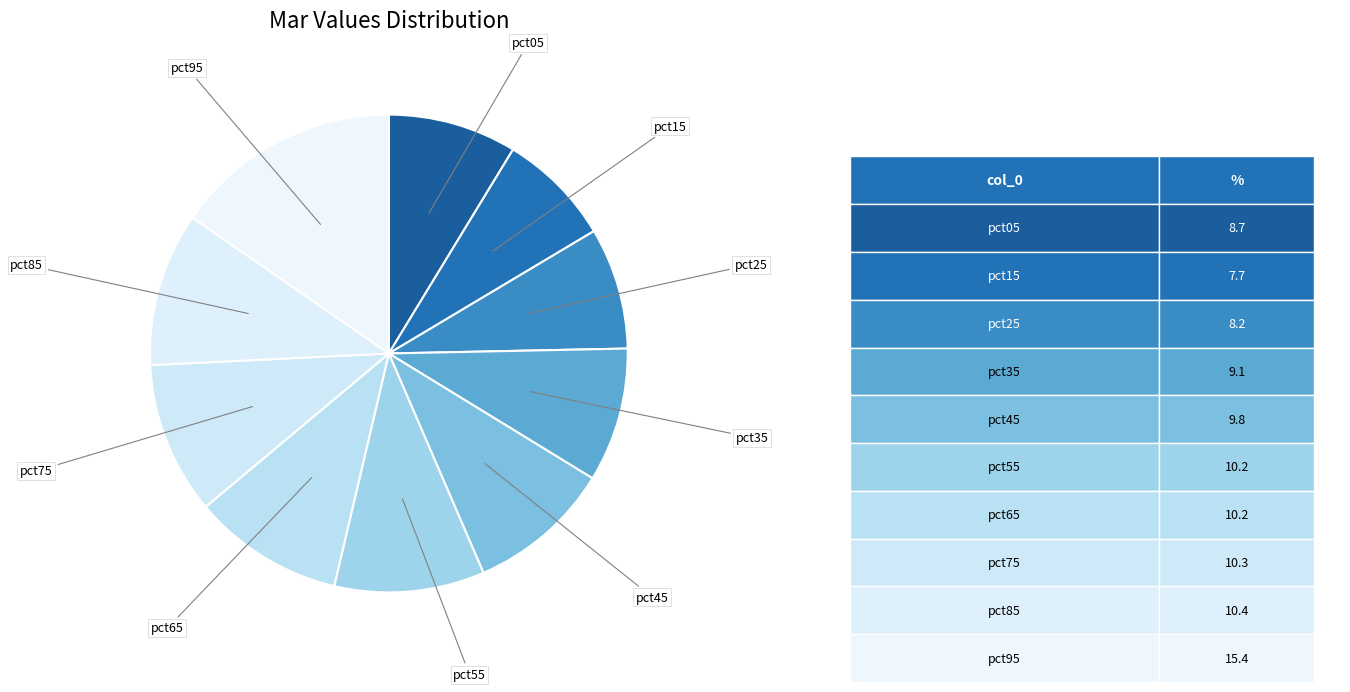

How many slices are in this pie chart?

10